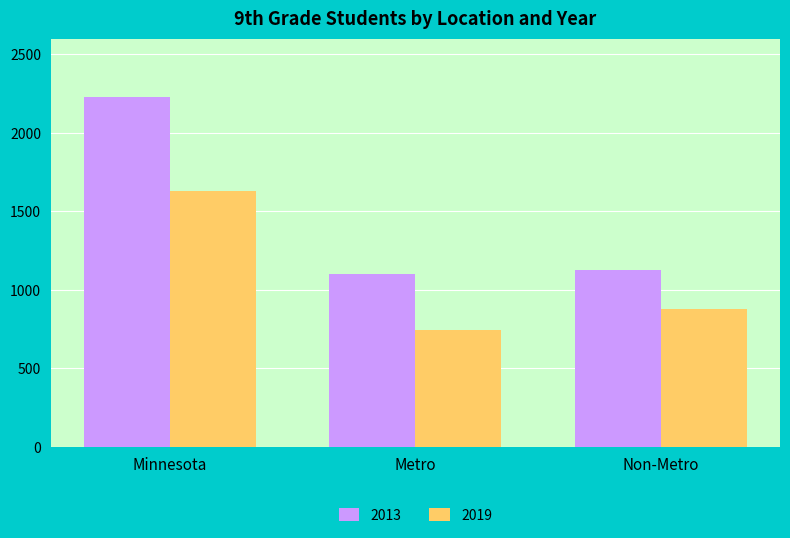

How many data points in 2013 are less than 1126?

1